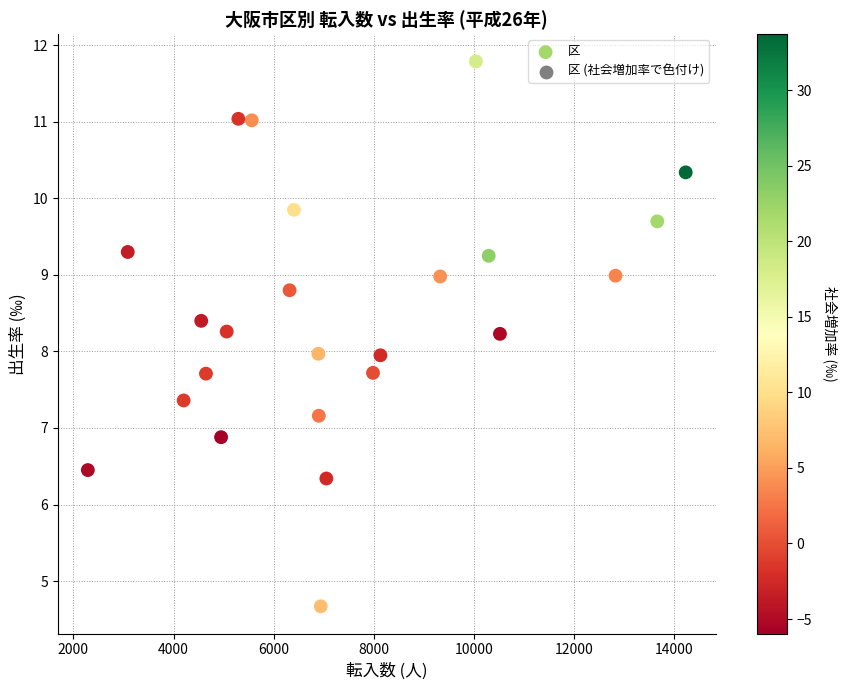

What is the range of Y values (max minus min)?

7.1